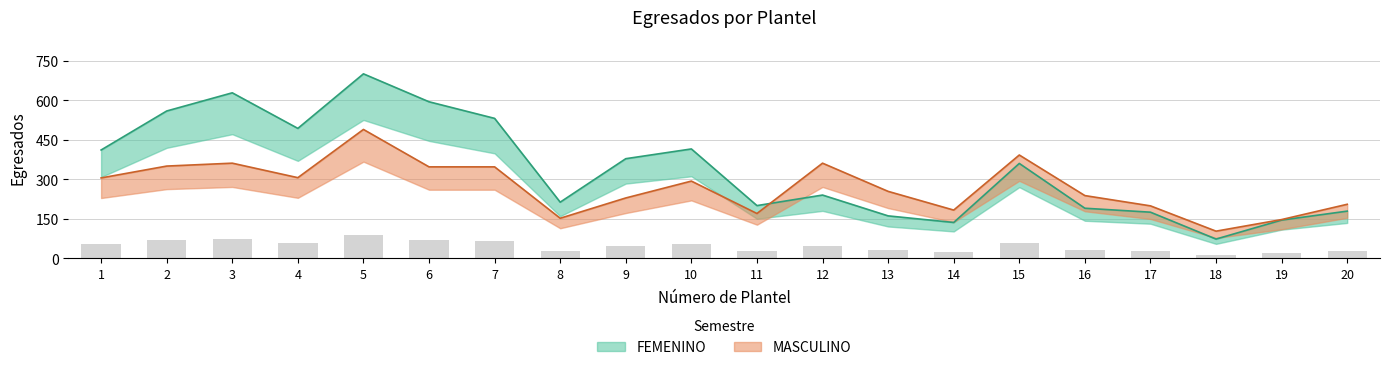

The MASCULINO series shows 258 at 8. True or false?

False